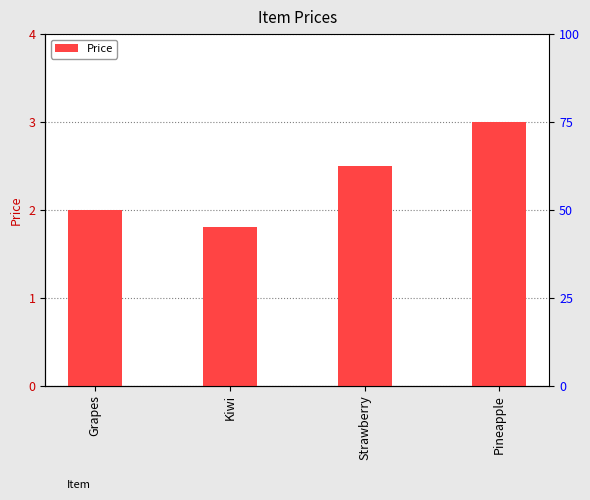

What is the label of the 3rd bar from the right?

Kiwi